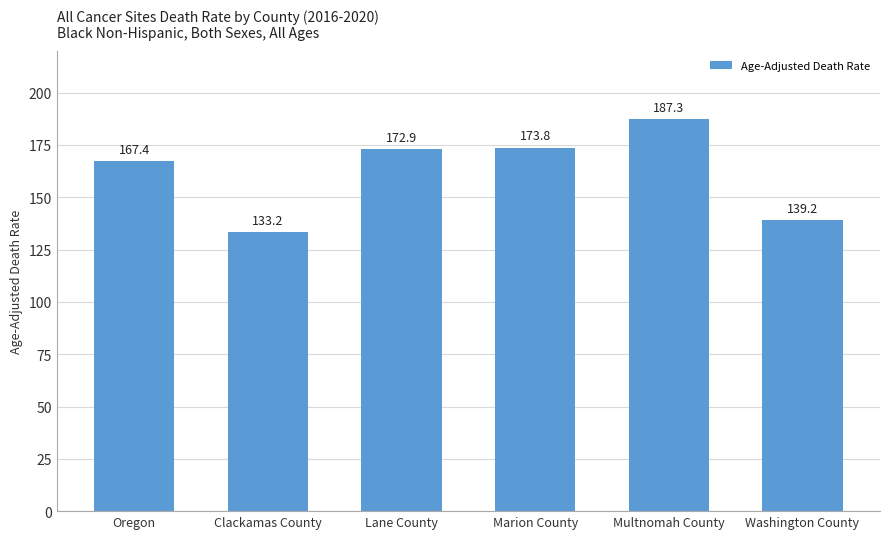

Reading left to right, list all the values displayed in this chart.

Oregon=167.4	Clackamas County=133.2	Lane County=172.9	Marion County=173.8	Multnomah County=187.3	Washington County=139.2